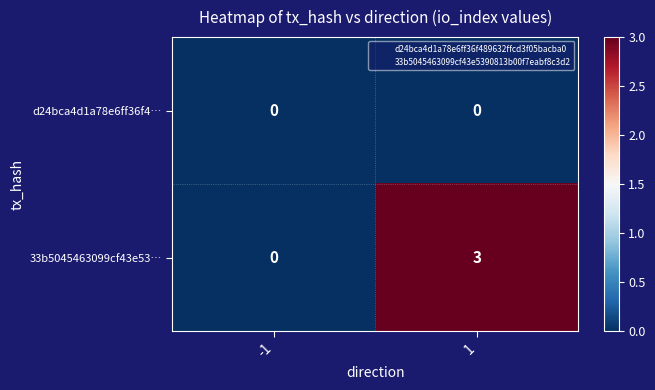

Read the 33b5045463099cf43e53… value at 1.

3